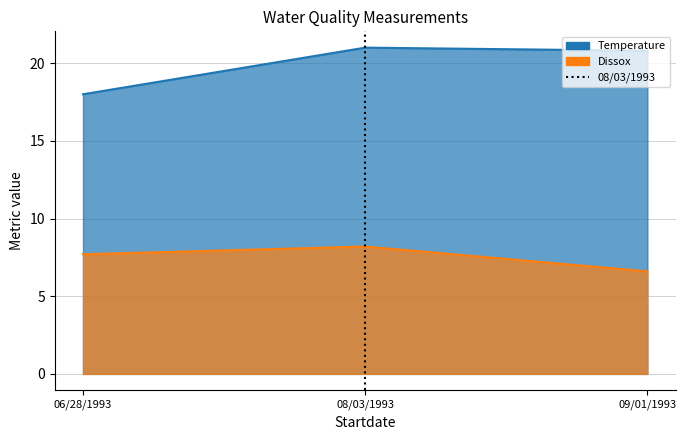

Does the chart have visible grid lines?

Yes